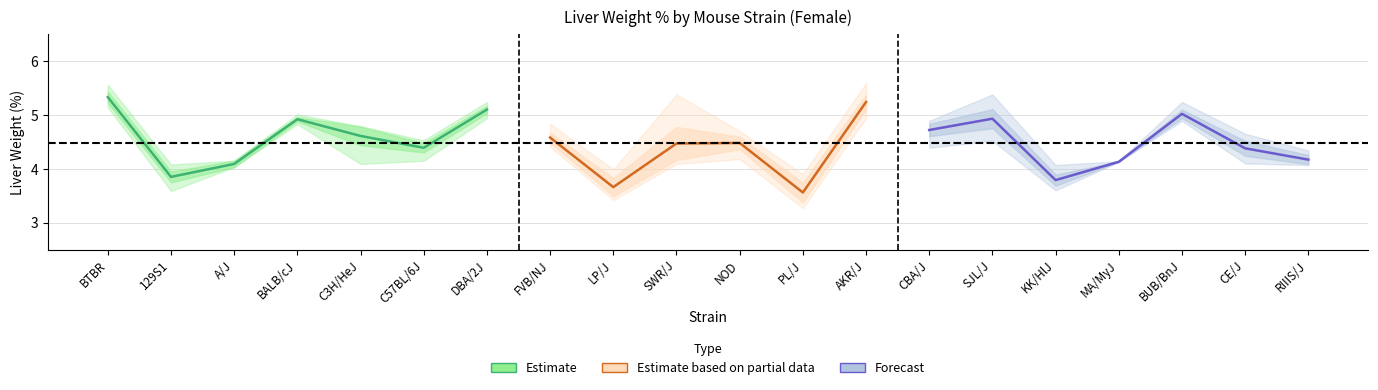

At how many categories does at least one series exceed 3?

20